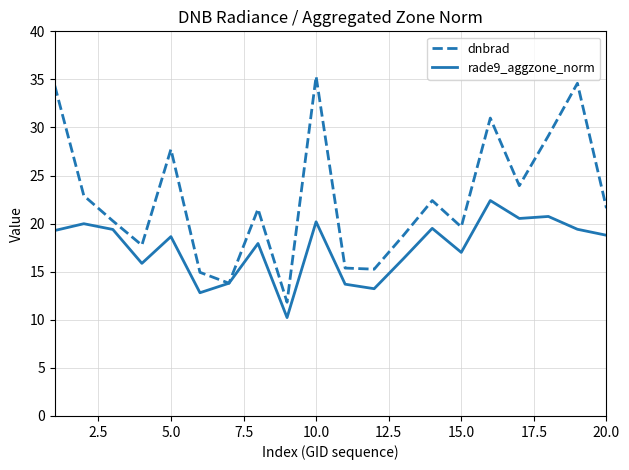

List the series in order of their peak value, lowest first.

rade9_aggzone_norm, dnbrad